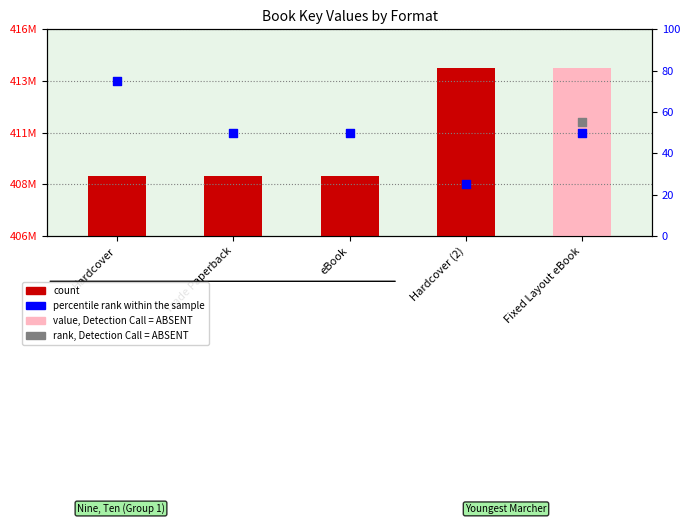

Which series reaches the minimum Y coordinate?

percentile rank within the sample